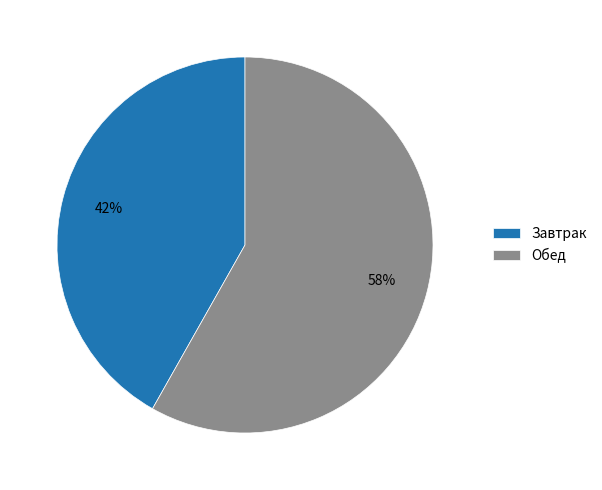

What is the ratio of the value at Завтрак to the value at Обед?

0.7